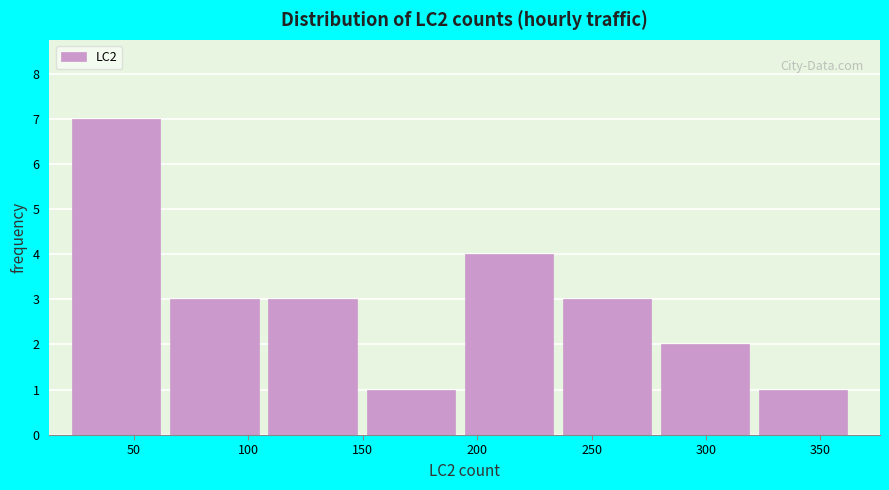

Which range on the x-axis has the tallest bar?

25 to 65